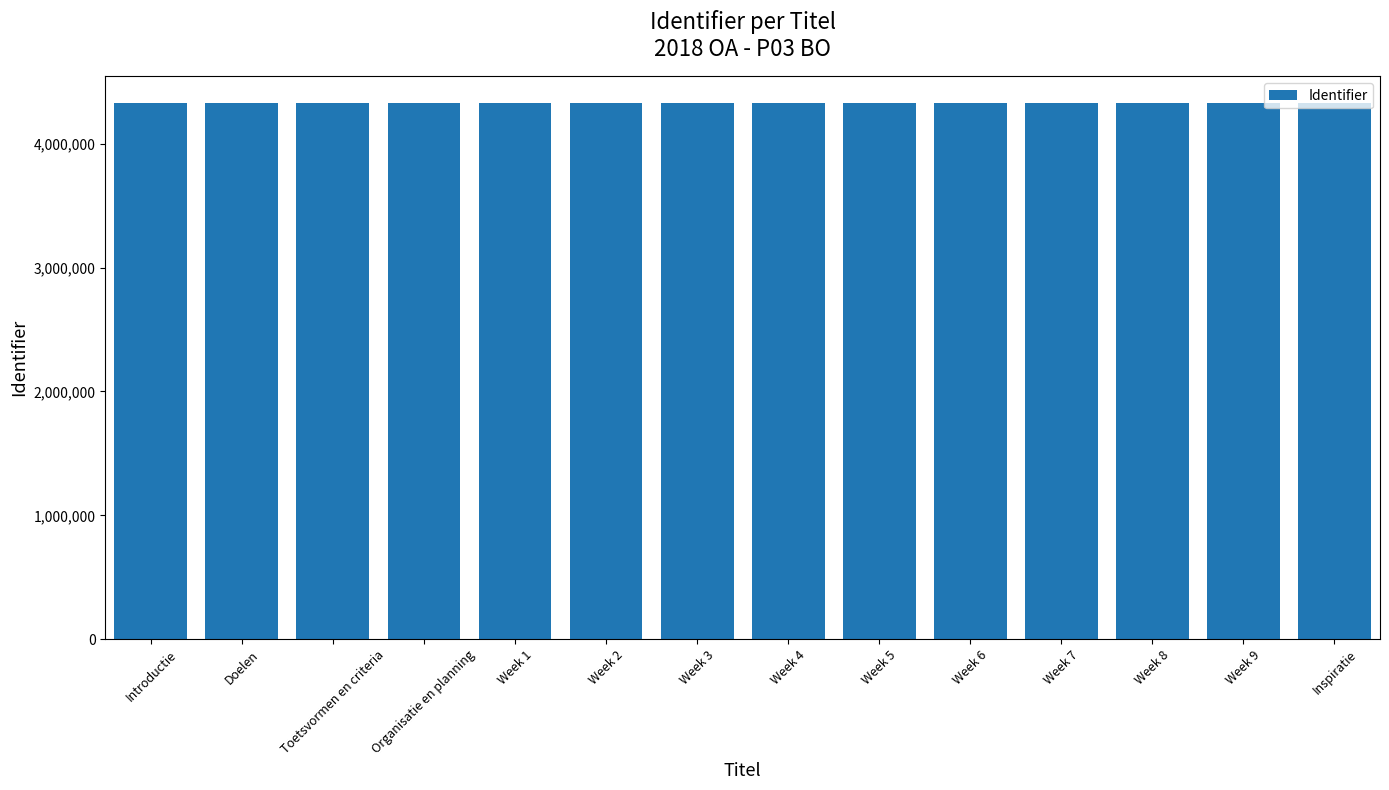

What is the label of the 5th bar from the left?

Week 1